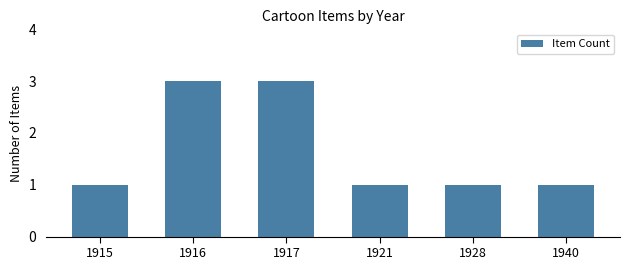

What is the sum of the values at 1921 and 1917?

4